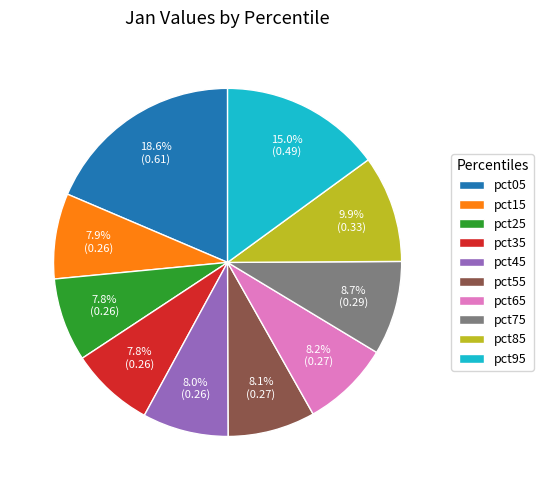

Count the number of slices in the pie.

10